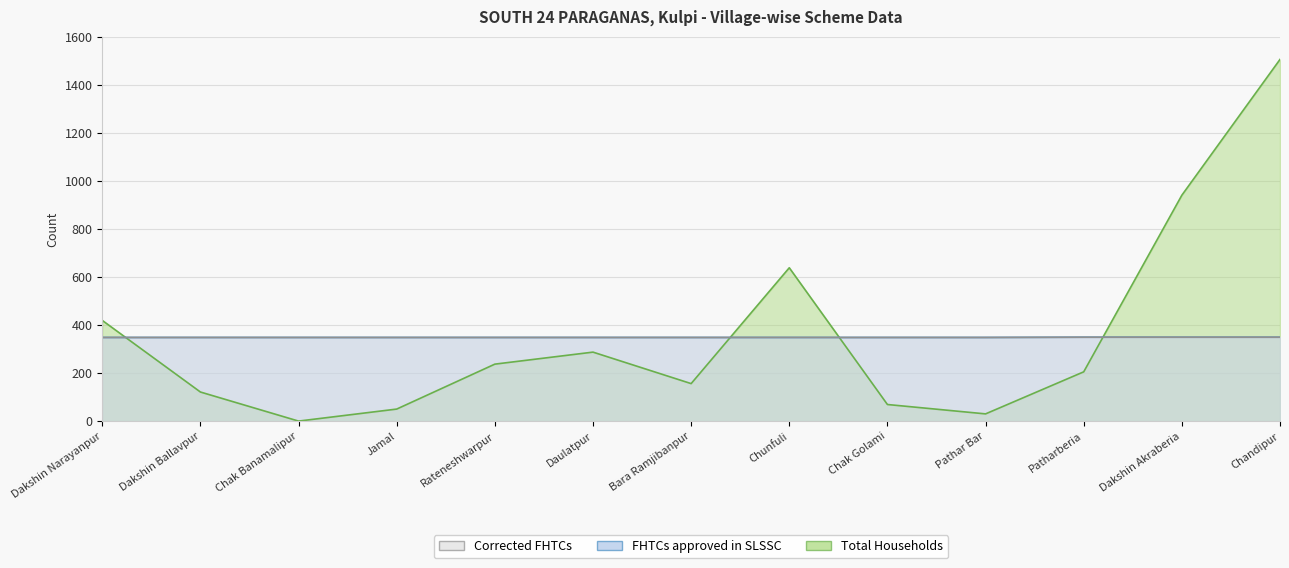

How many positive values does the Total Households series have?

12